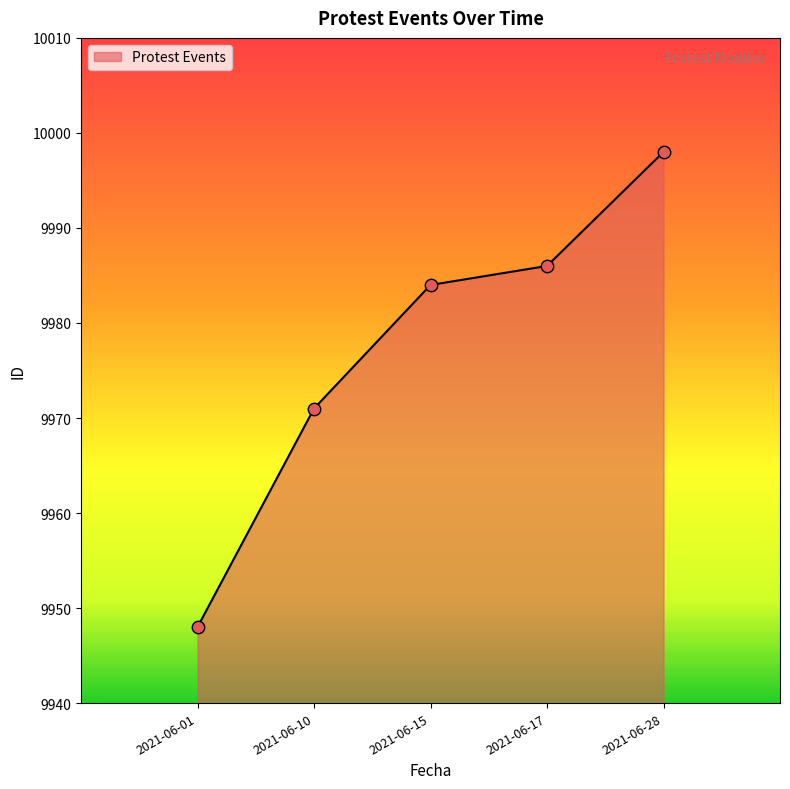

Which has a higher value, 2021-06-10 or 2021-06-17?

2021-06-17